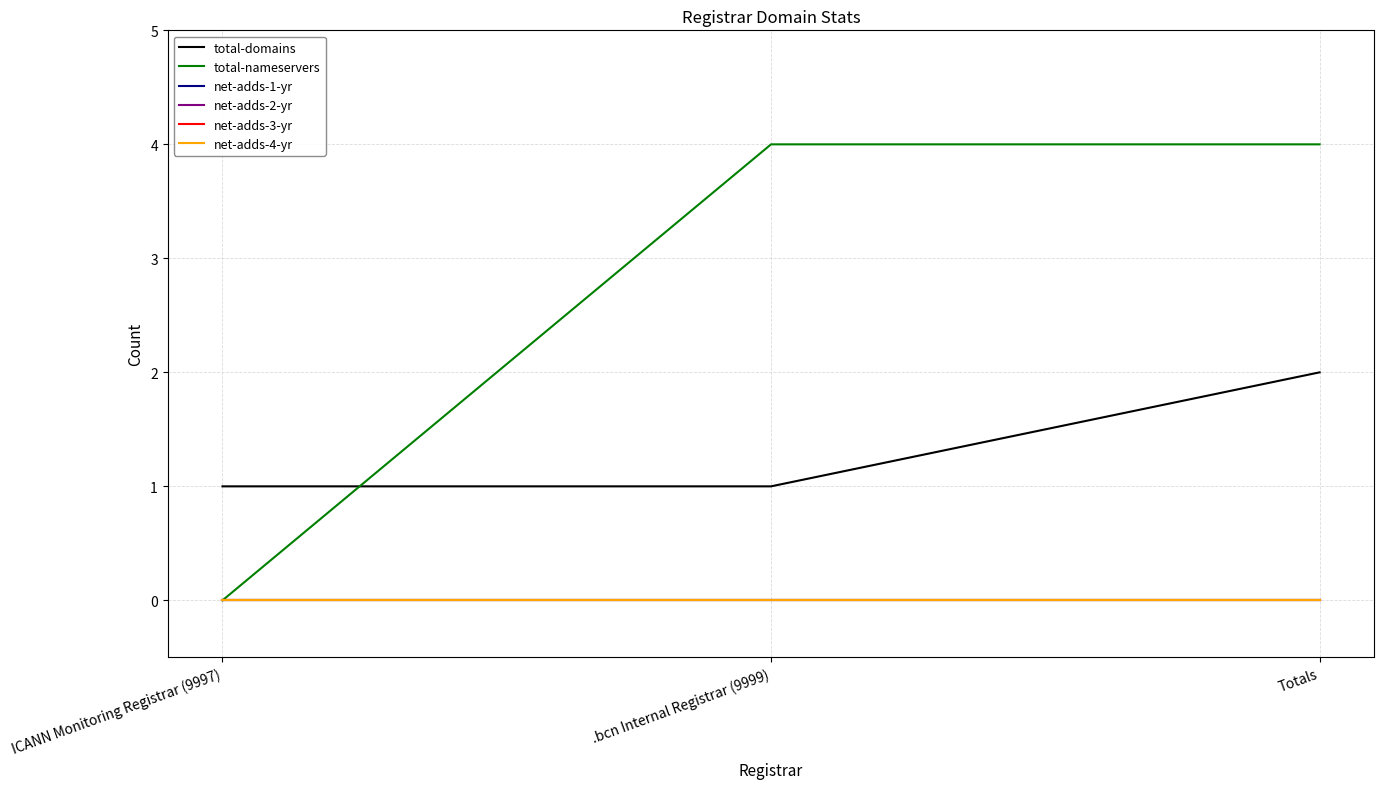

What is the maximum value shown in the chart?

4